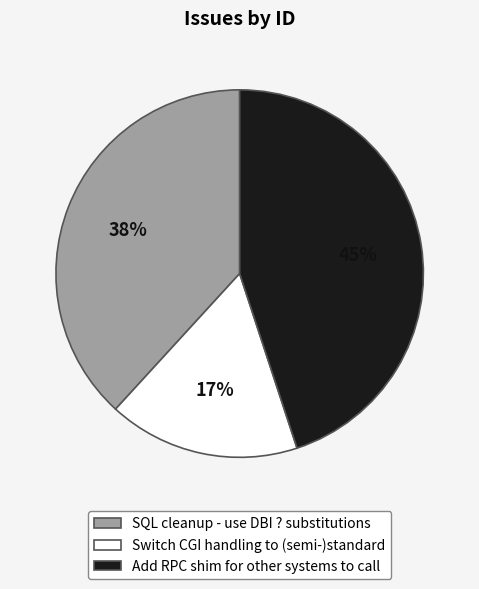

Rank the categories by value from highest to lowest.

Add RPC shim for other systems to call, SQL cleanup - use DBI ? substitutions, Switch CGI handling to (semi-)standard